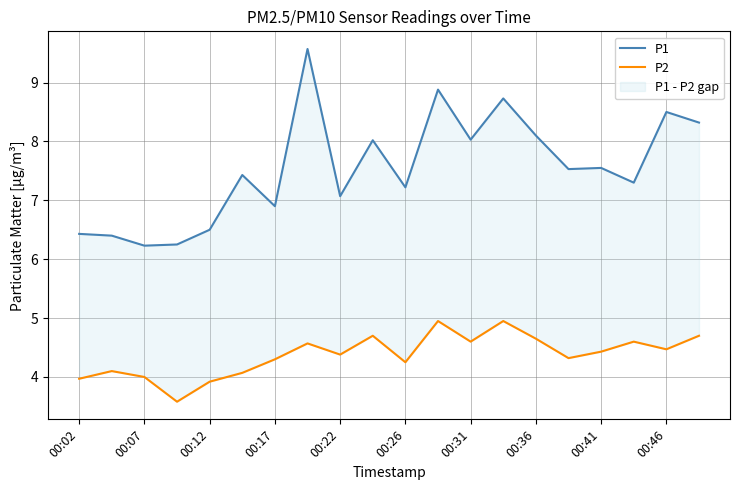

What is the difference between the second highest and minimum values in the P1 series?

2.7